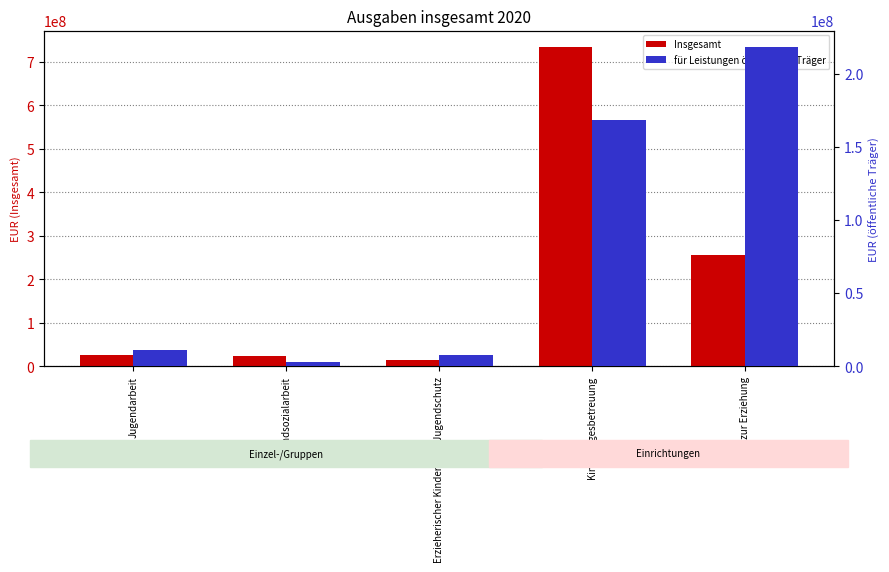

What position from the left is Erzieherischer Kinder- und Jugendschutz?

3